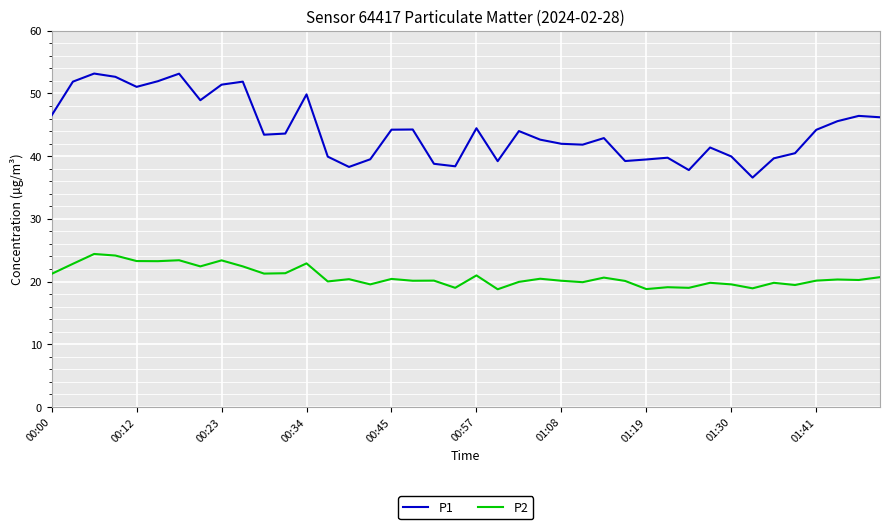

True or false: P2 and P1 cross at least once.

False